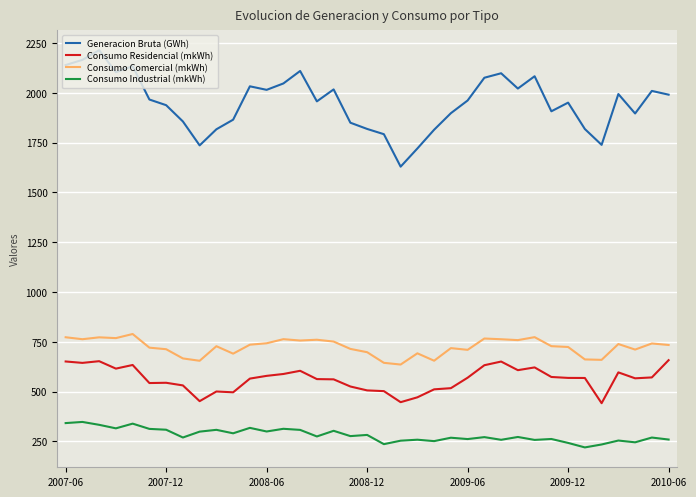

Which series has the largest range (max minus min)?

Generacion Bruta (GWh)